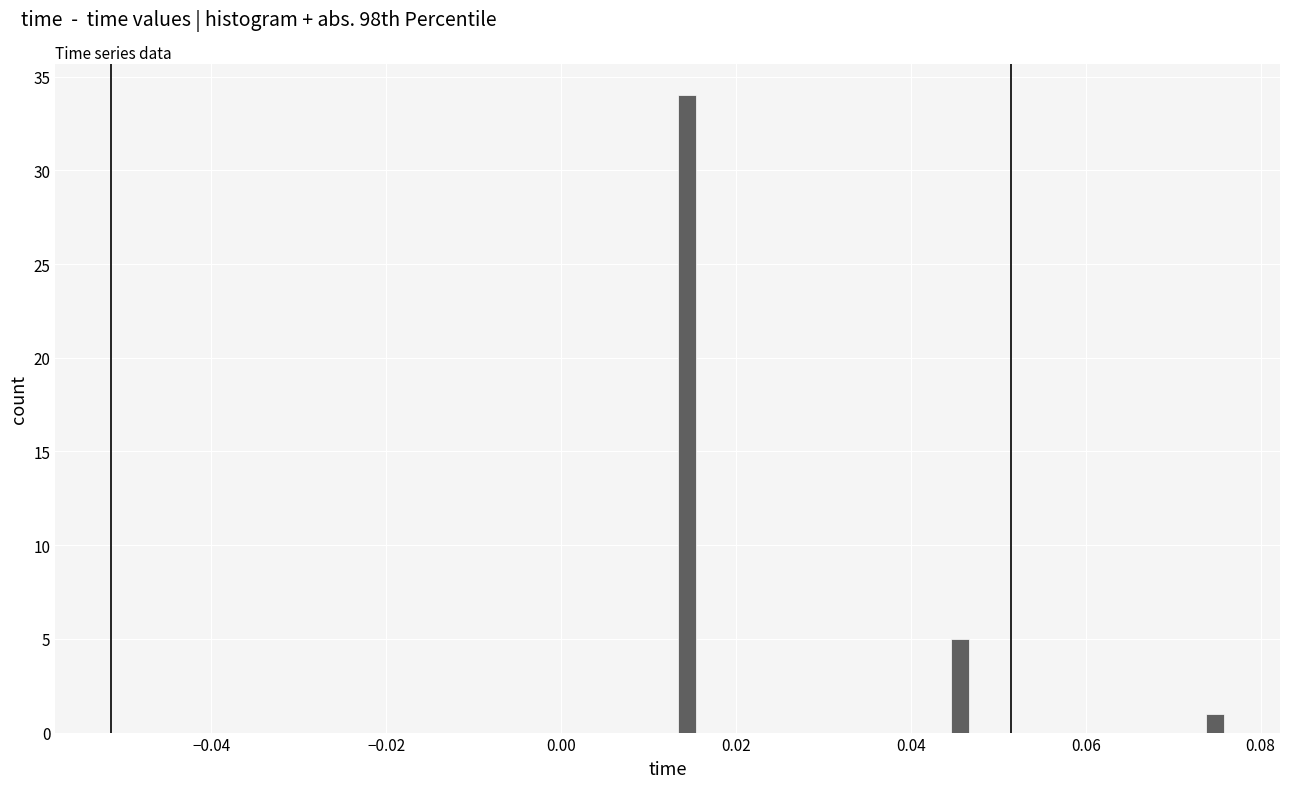

Read against the x-axis, roughly where is the centre of the tallest bar?

0.014